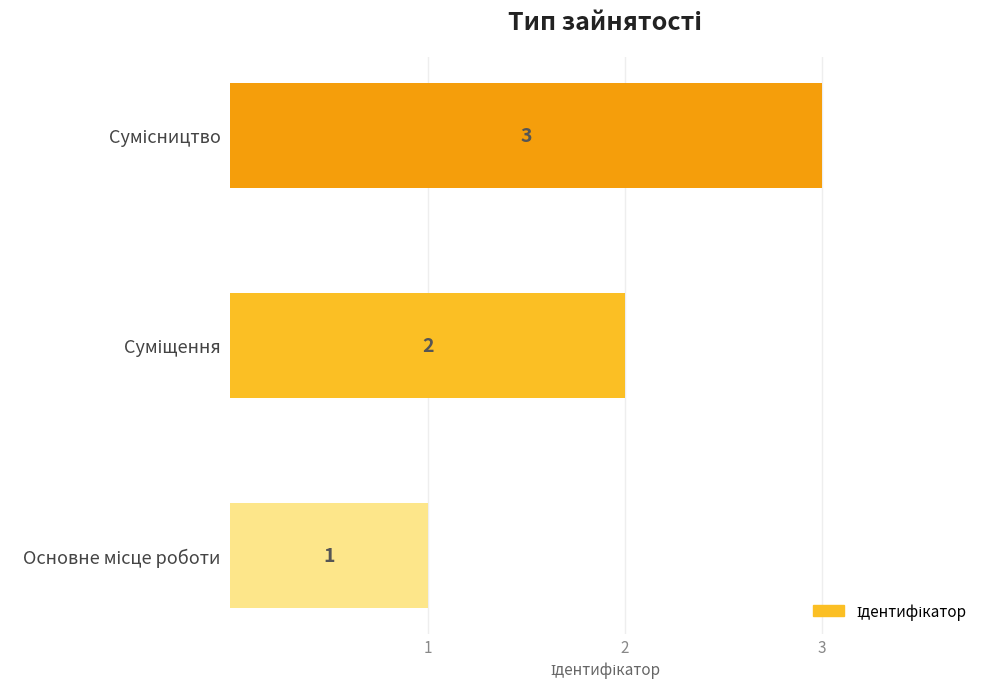

What is the greatest value displayed?

3